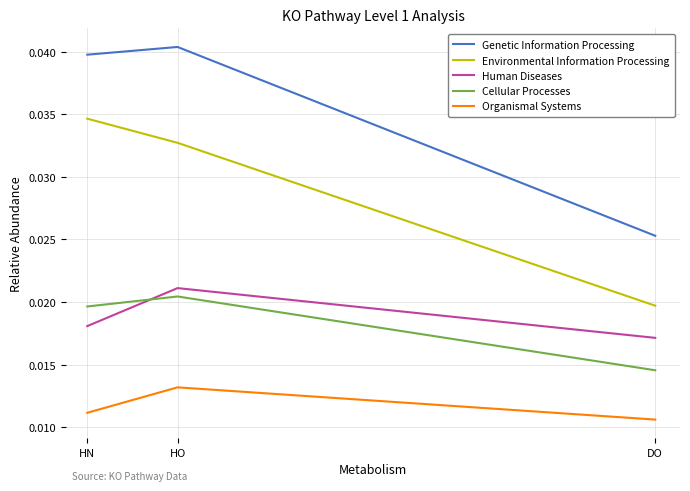

Is the value of Environmental Information Processing at HO greater than the value of Human Diseases at HO?

Yes